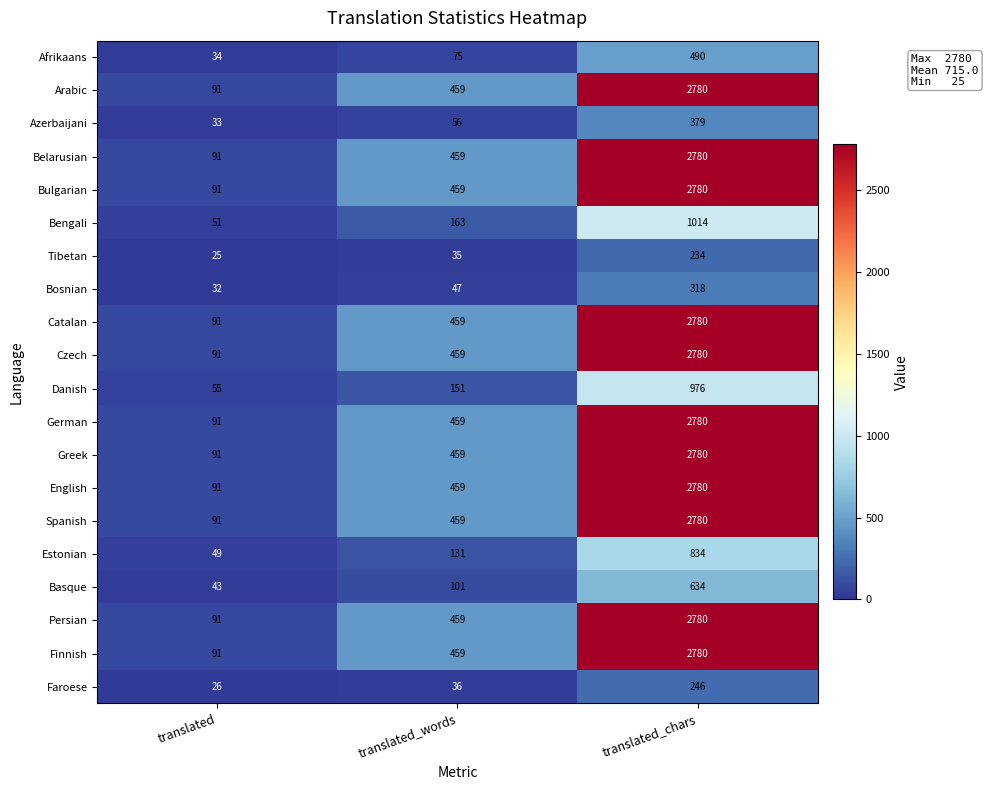

Where is Danish nearest to the value 515?

translated_words